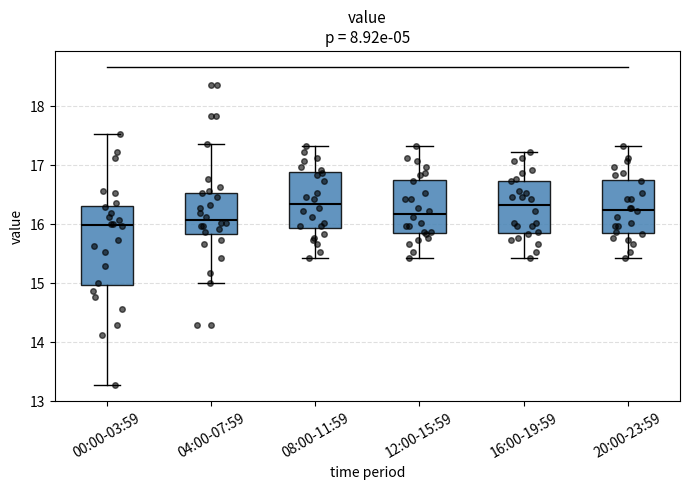

Where is the upper edge of the box for 00:00-03:59 on the y-axis? The values are not printed on the chart, so give them approximately, as read against the axis.

16.3